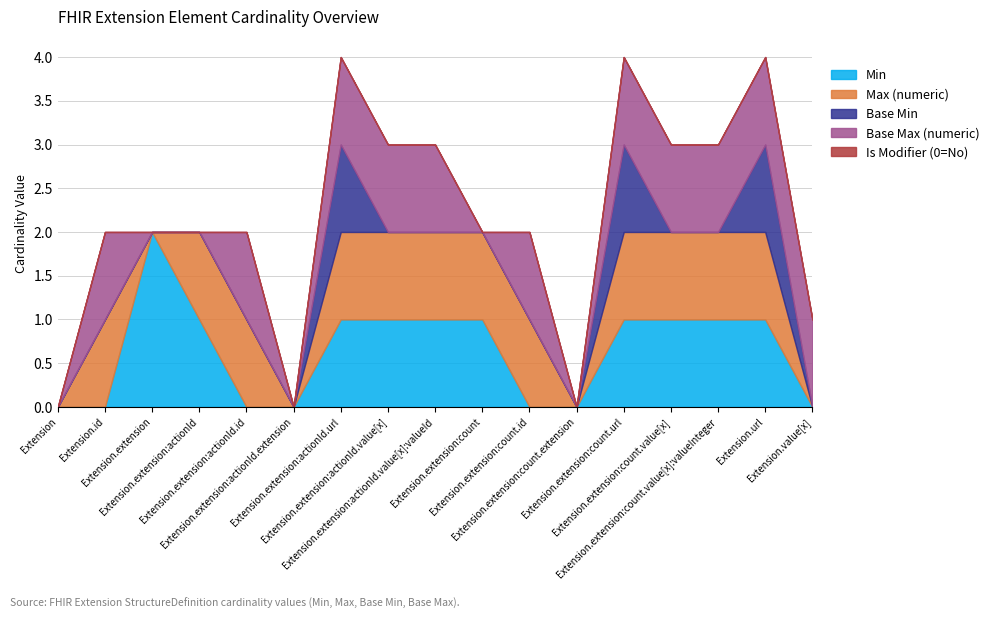

The value of Min at Extension.extension is 1. True or false?

False